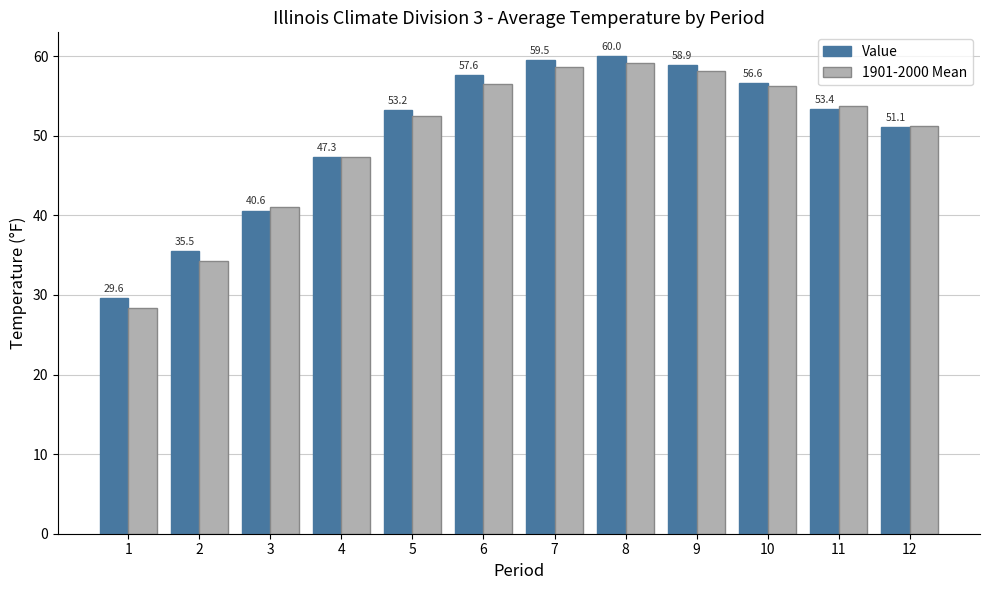

What is the approximate value of 1901-2000 Mean at 8?

59.1